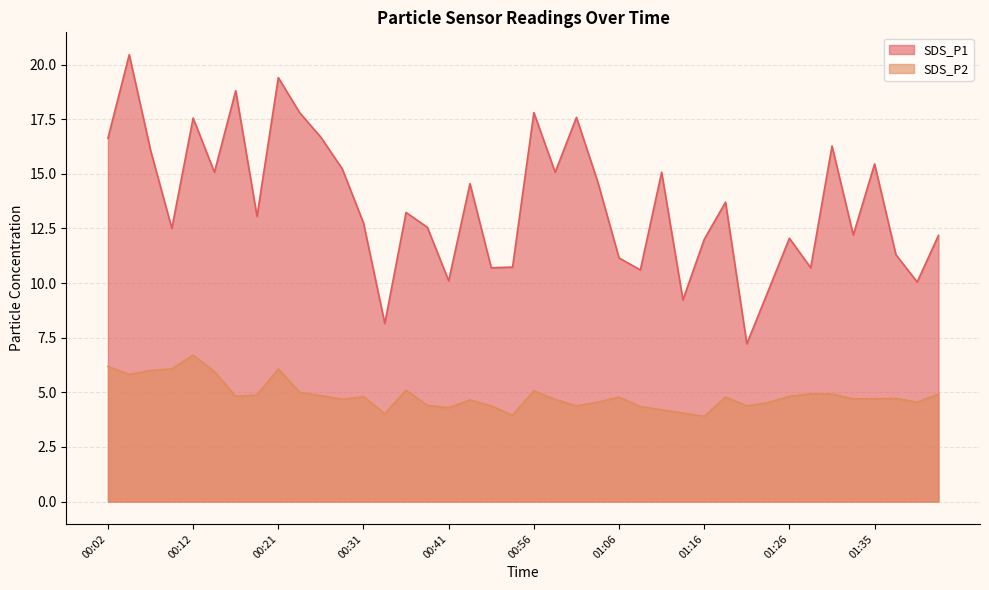

What is the label of the 21st point from the left?

00:56